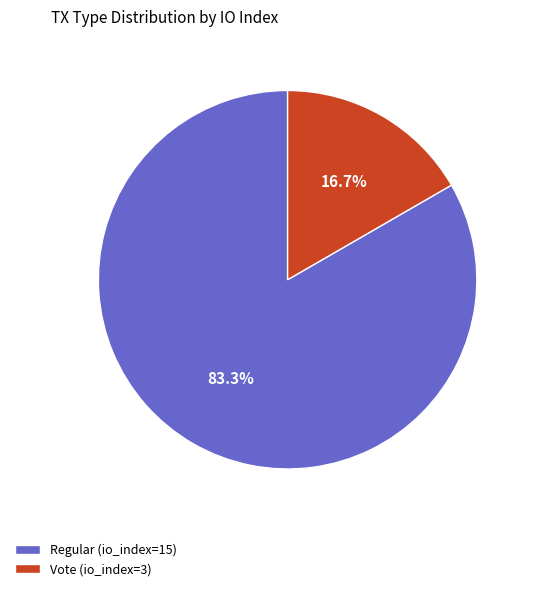

Is Regular (io_index=15) the majority of the pie?

Yes